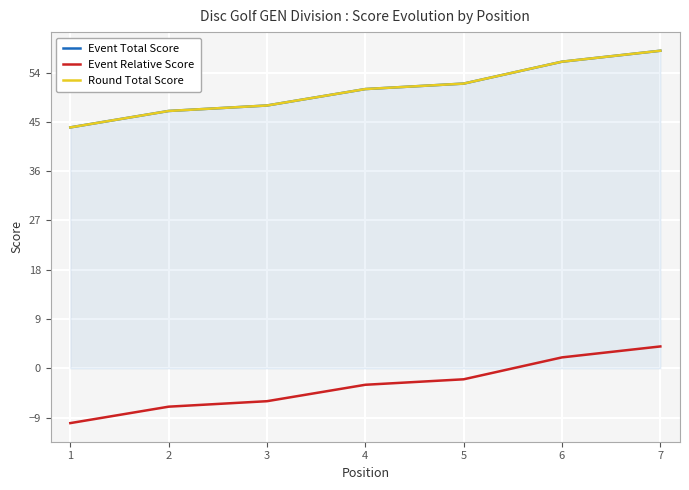

Does the chart display data point markers on the line(s)?

No